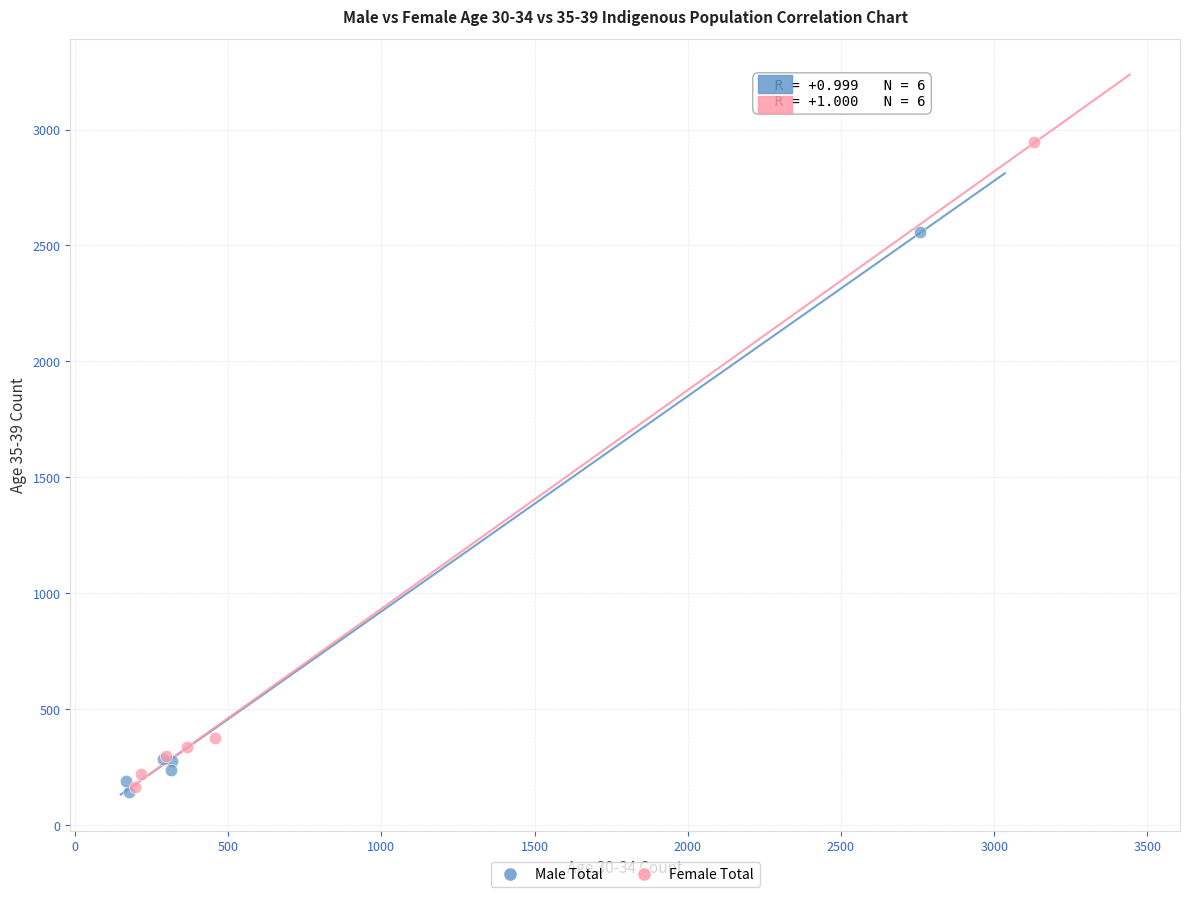

Which series has the widest spread of Y values?

Female Total